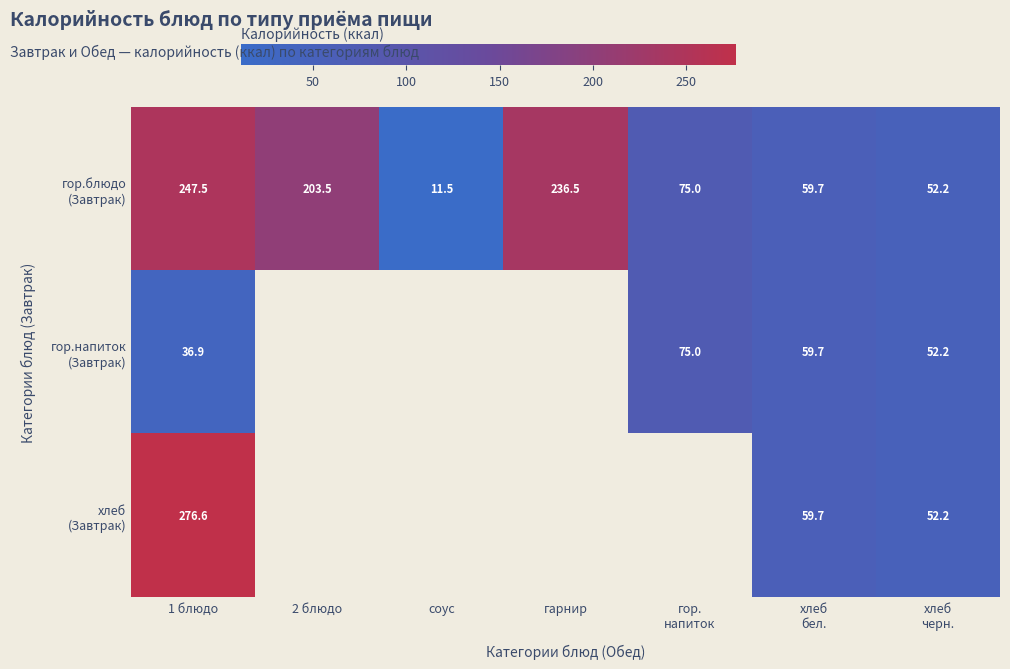

True or false: гор.напиток (Завтрак) has a value of 51.0 at 1 блюдо.

False